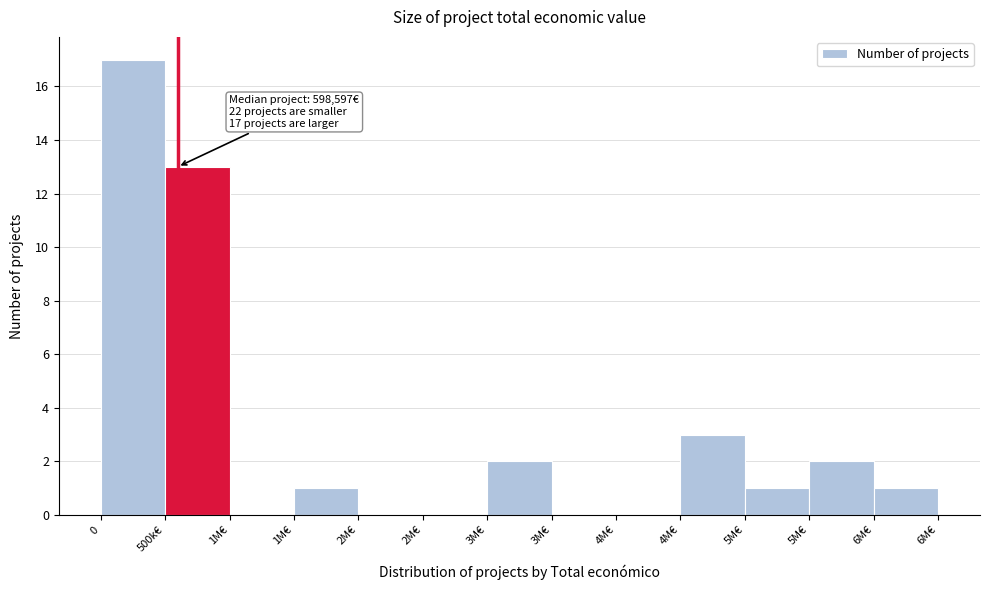

How many categories are shown in the chart?

13